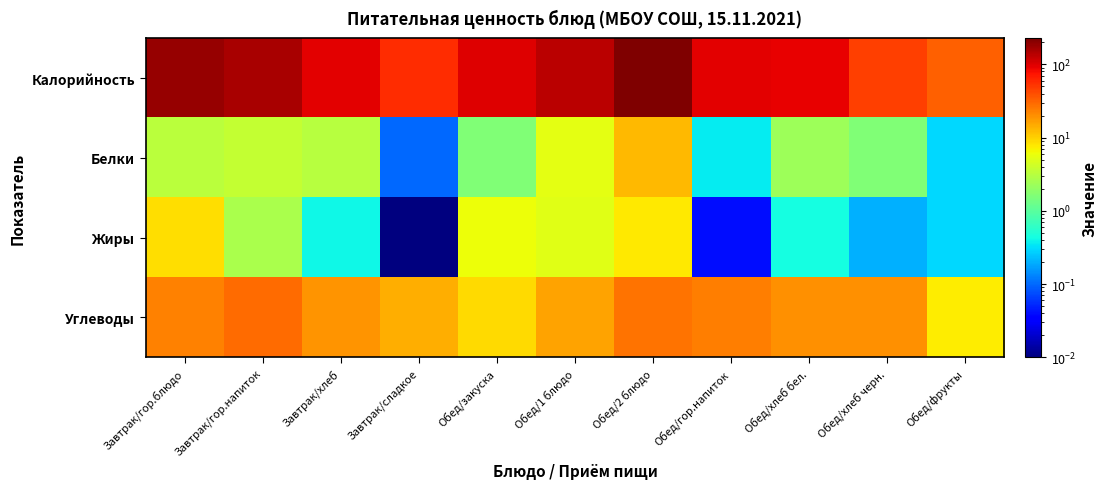

What is the total value across all series at Обед/2 блюдо?

276.4